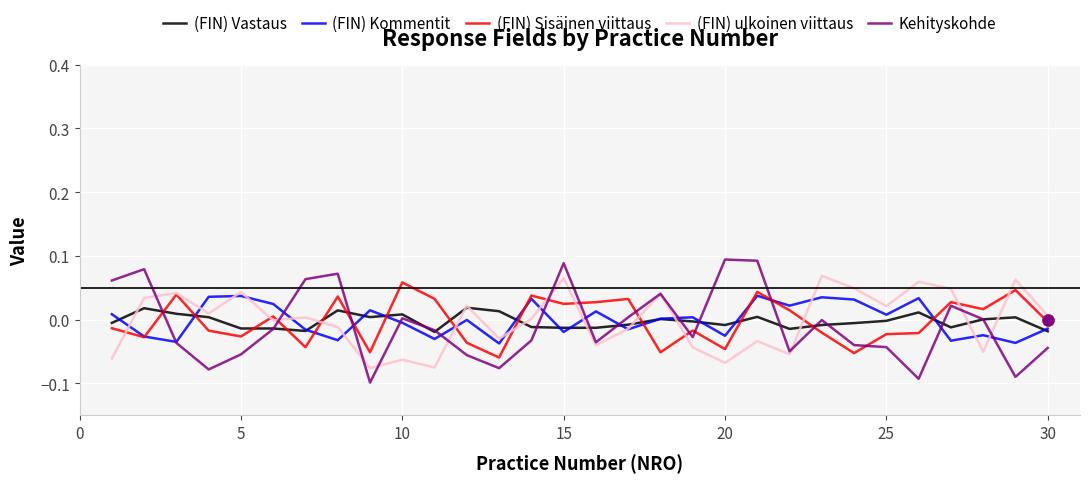

Is the value of (FIN) Sisäinen viittaus at 26 greater than the value of (FIN) ulkoinen viittaus at 10?

Yes